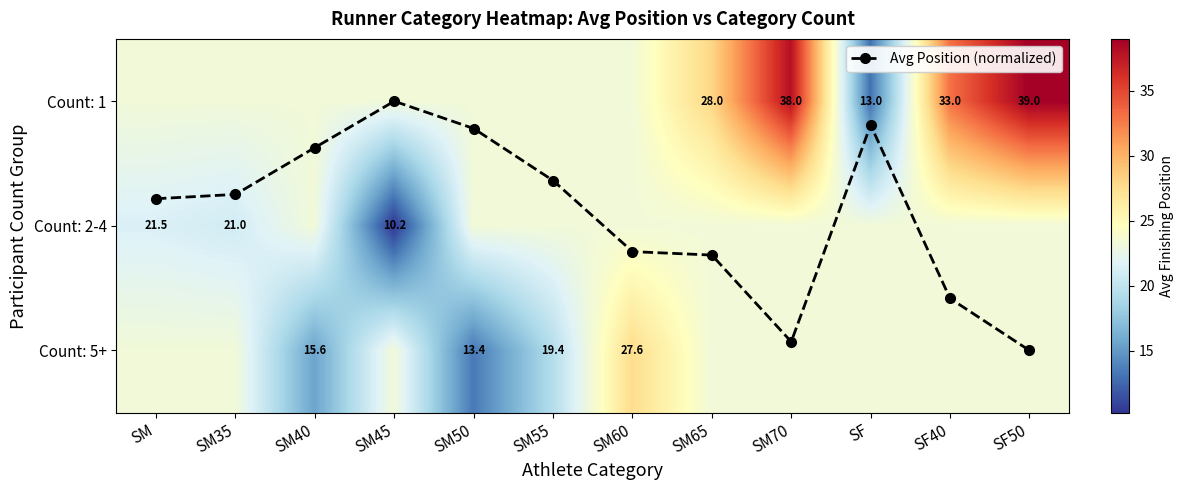

True or false: Avg Position (normalized) has a value of 1.2 at SM45.

False